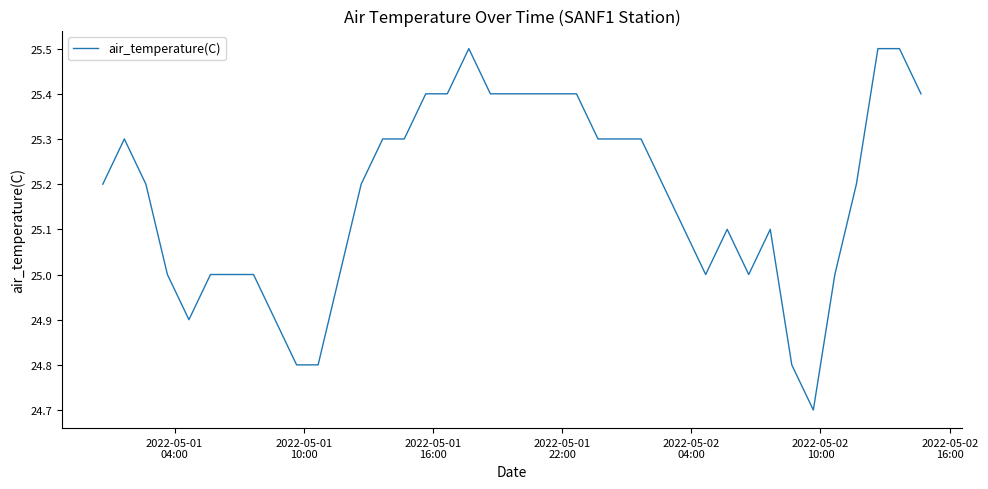

What is the difference between the maximum and minimum values?

0.8